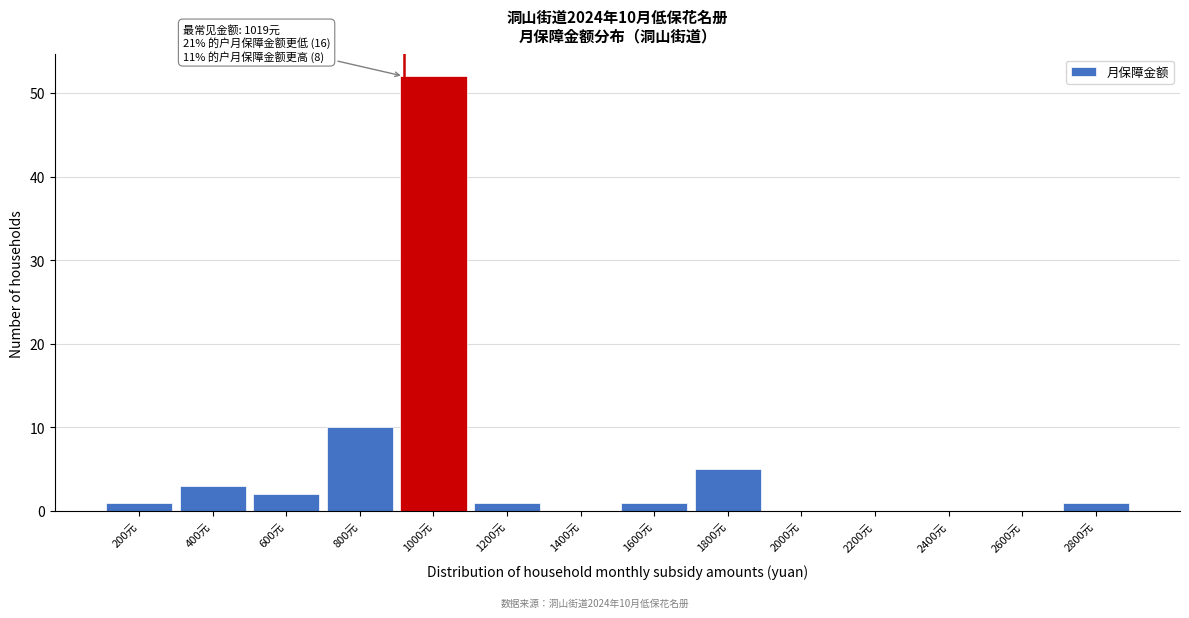

Reading right to left, list all the values displayed in this chart.

2800元=1	2600元=0	2400元=0	2200元=0	2000元=0	1800元=5	1600元=1	1400元=0	1200元=1	1000元=52	800元=10	600元=2	400元=3	200元=1